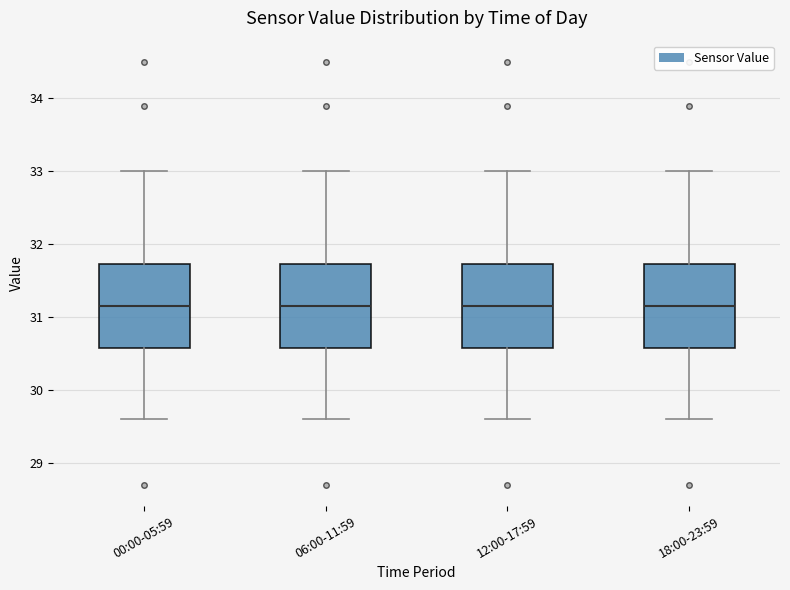

Reading left to right, transcribe this box plot: for each box, give where its median line is, the range the box spans, and where its two whiskers end, as read against the y-axis. The values are not printed on the chart, so give them approximately, as read against the axis.

00:00-05:59: median 31.2, box 30.6 to 31.7, whiskers 29.6 to 33.0
06:00-11:59: median 31.2, box 30.6 to 31.7, whiskers 29.6 to 33.0
12:00-17:59: median 31.2, box 30.6 to 31.7, whiskers 29.6 to 33.0
18:00-23:59: median 31.2, box 30.6 to 31.7, whiskers 29.6 to 33.0